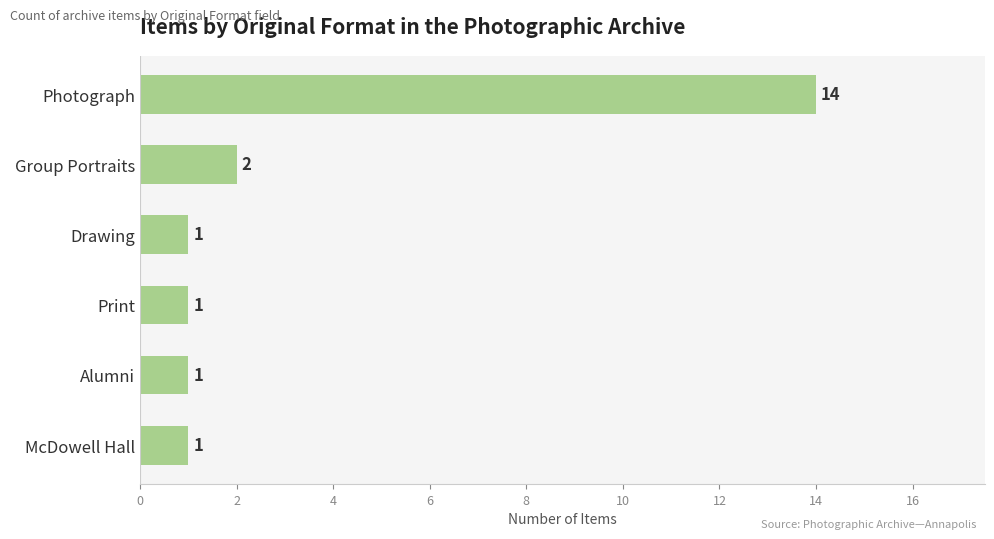

What is the difference between the maximum and second lowest values?

13